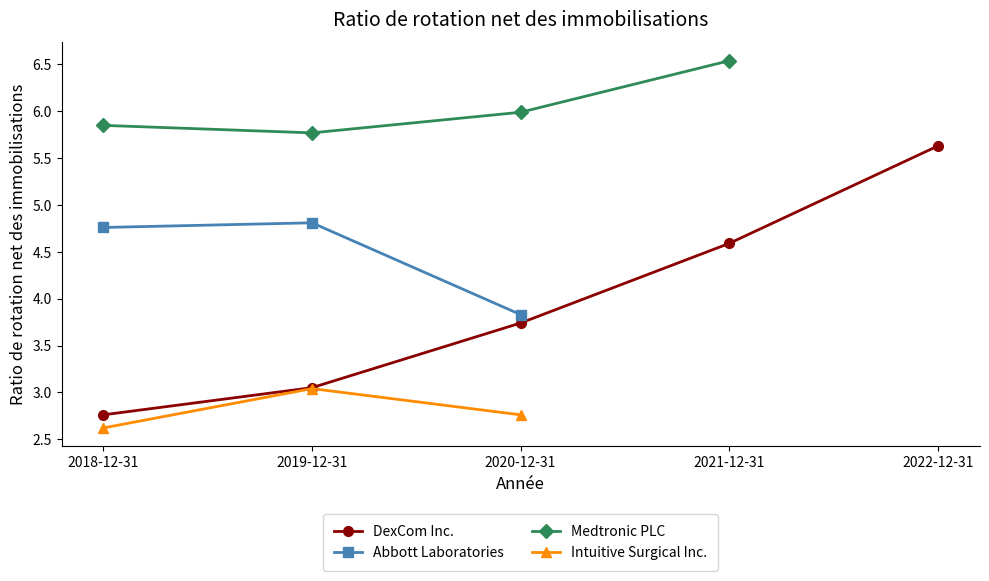

How many positive values does the Abbott Laboratories series have?

3